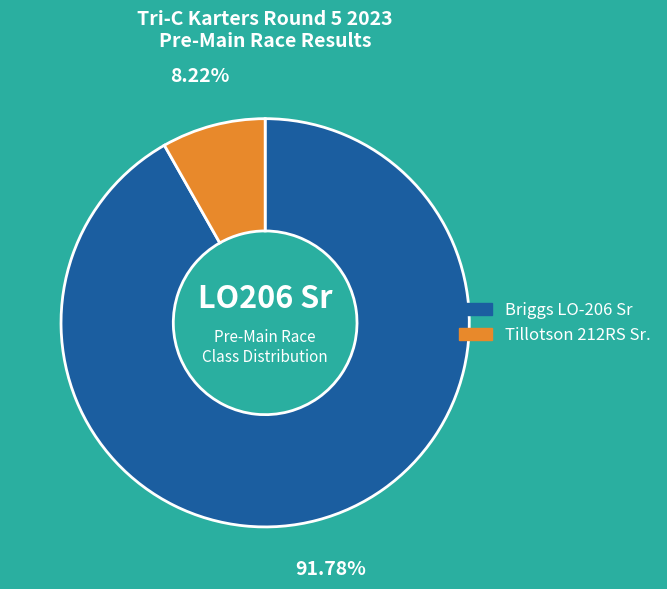

Count the number of slices in the pie.

2